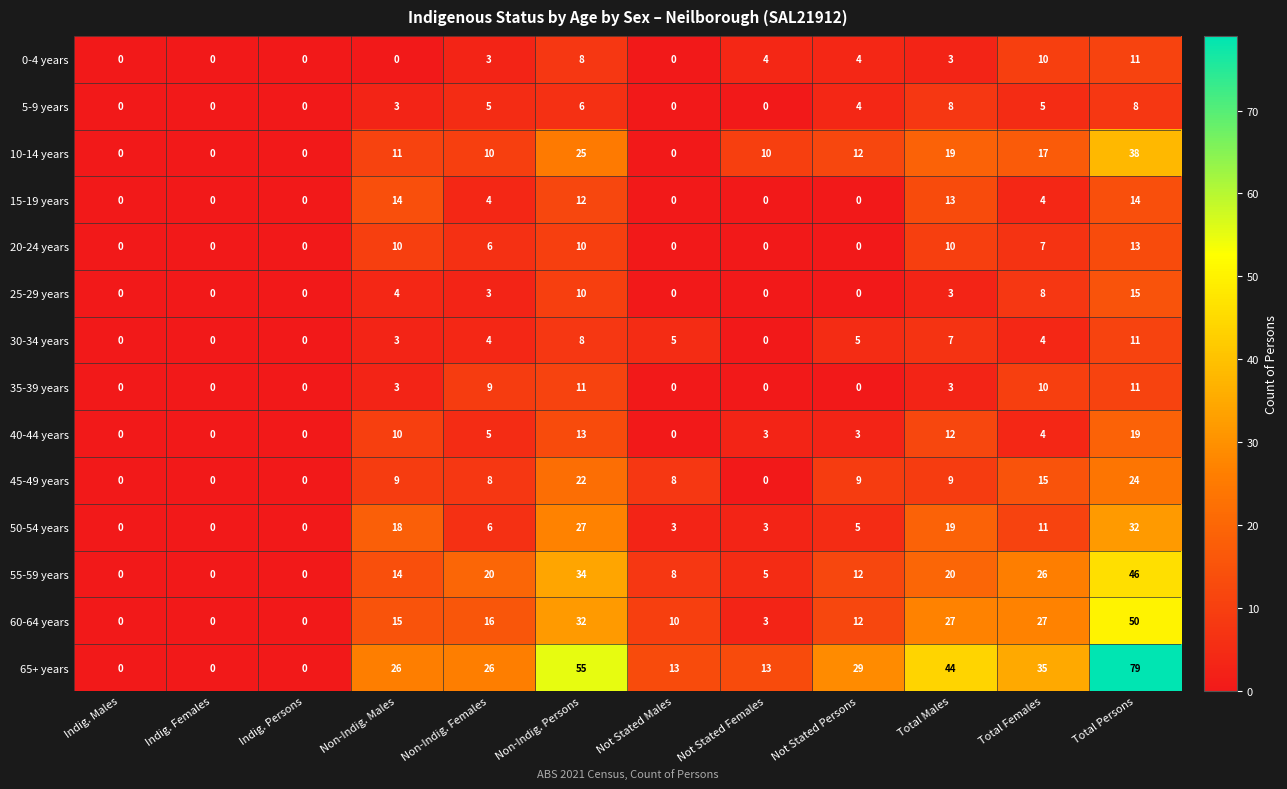

Between Indig. Males and Not Stated Males, which series saw the biggest shift?

65+ years